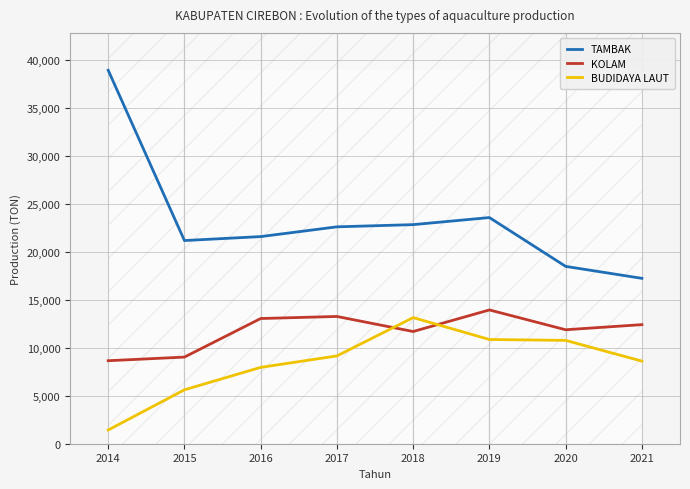

What is the total value across all series at 2014?

49038.9